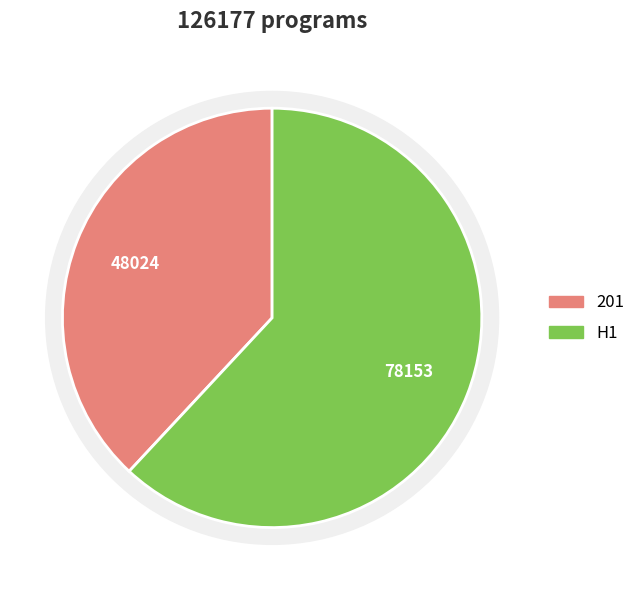

What percentage is the 201 slice, to the nearest percent?

38%